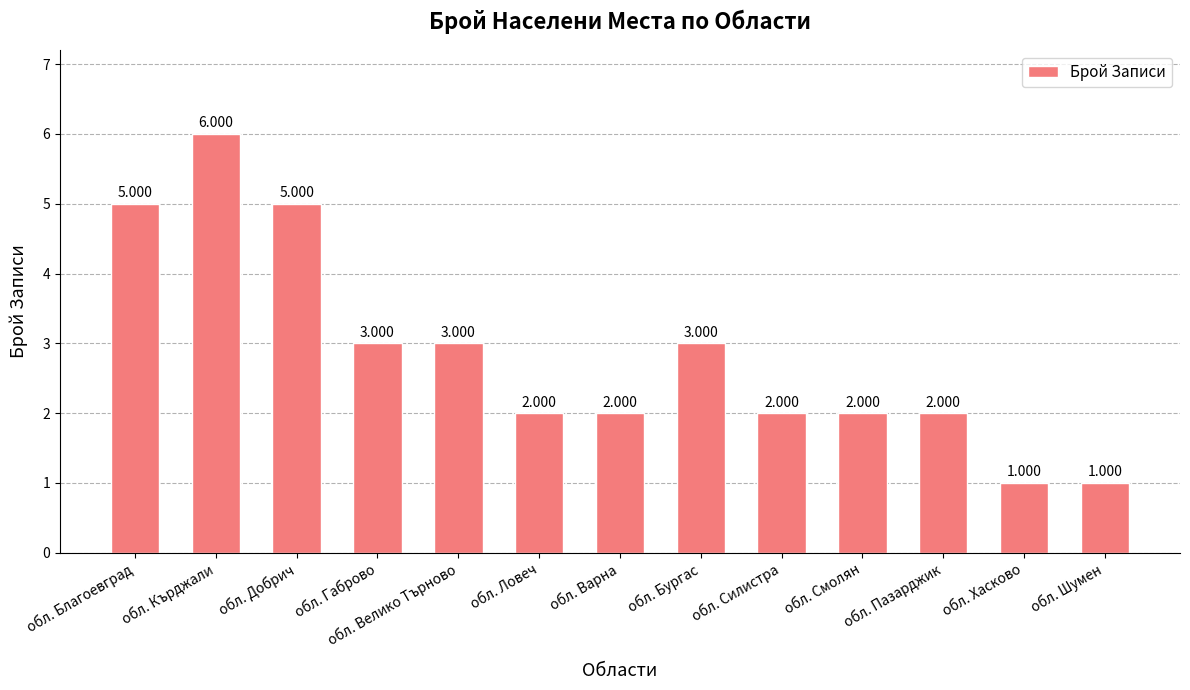

Reading left to right, what are all the values shown in this chart?

обл. Благоевград=5	обл. Кърджали=6	обл. Добрич=5	обл. Габрово=3	обл. Велико Търново=3	обл. Ловеч=2	обл. Варна=2	обл. Бургас=3	обл. Силистра=2	обл. Смолян=2	обл. Пазарджик=2	обл. Хасково=1	обл. Шумен=1